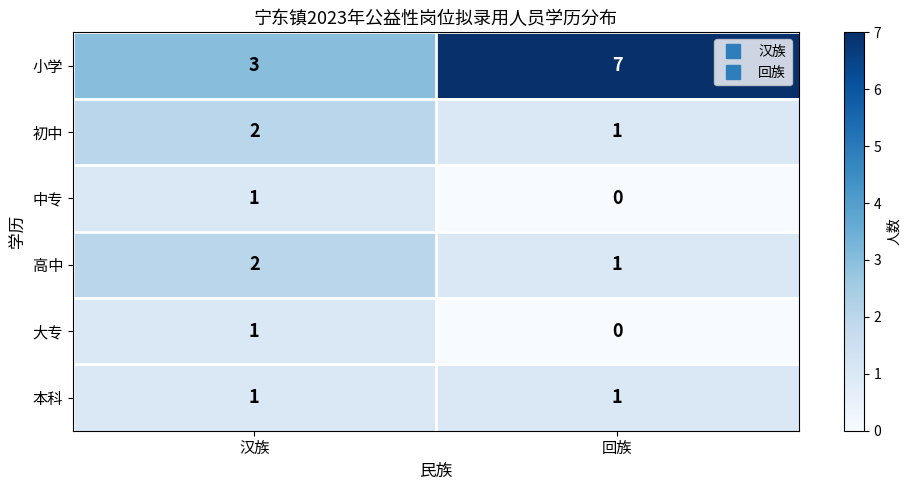

What is the total value across all series at 汉族?

10